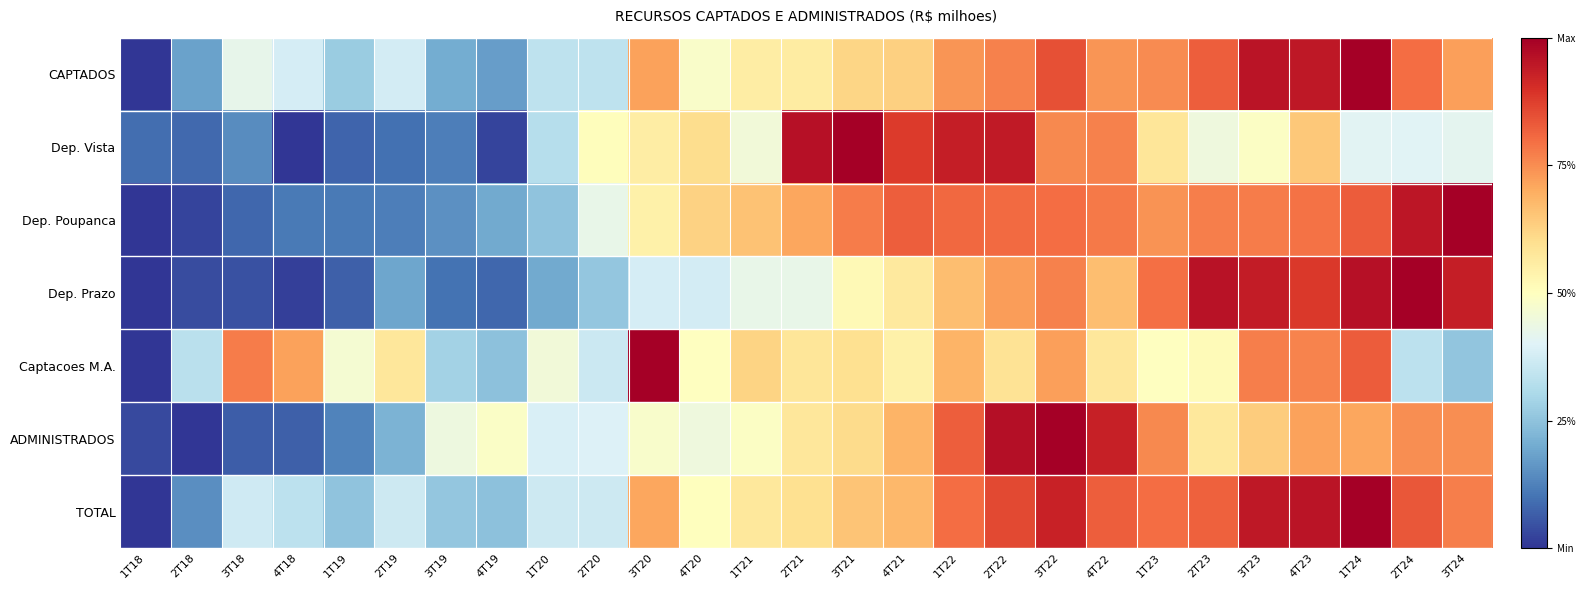

What is the greatest value displayed?

1.0